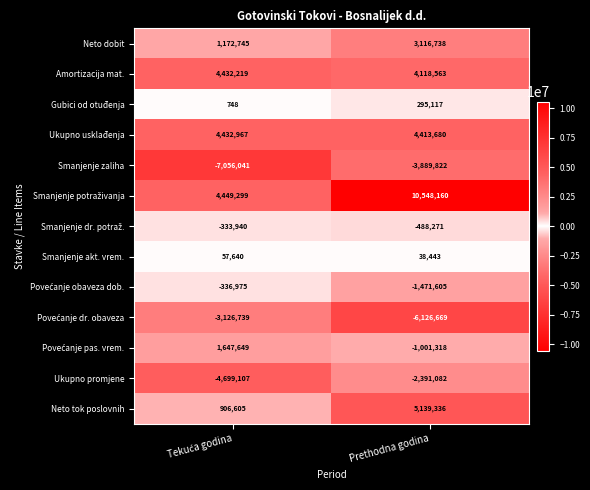

What is the minimum value shown in the chart?

-7056041